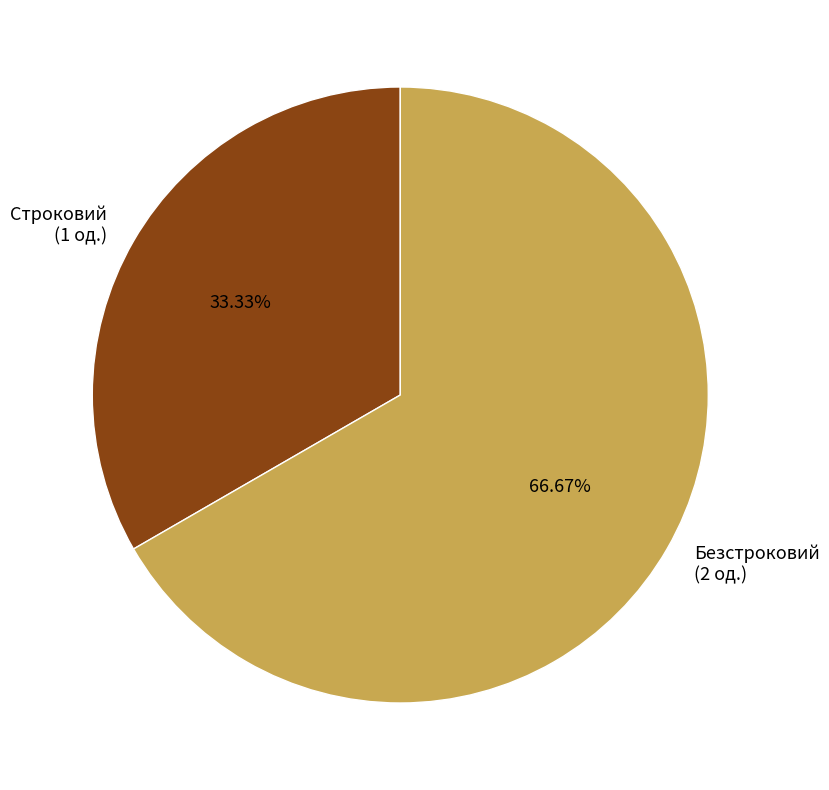

Which slice is the largest?

Безстроковий